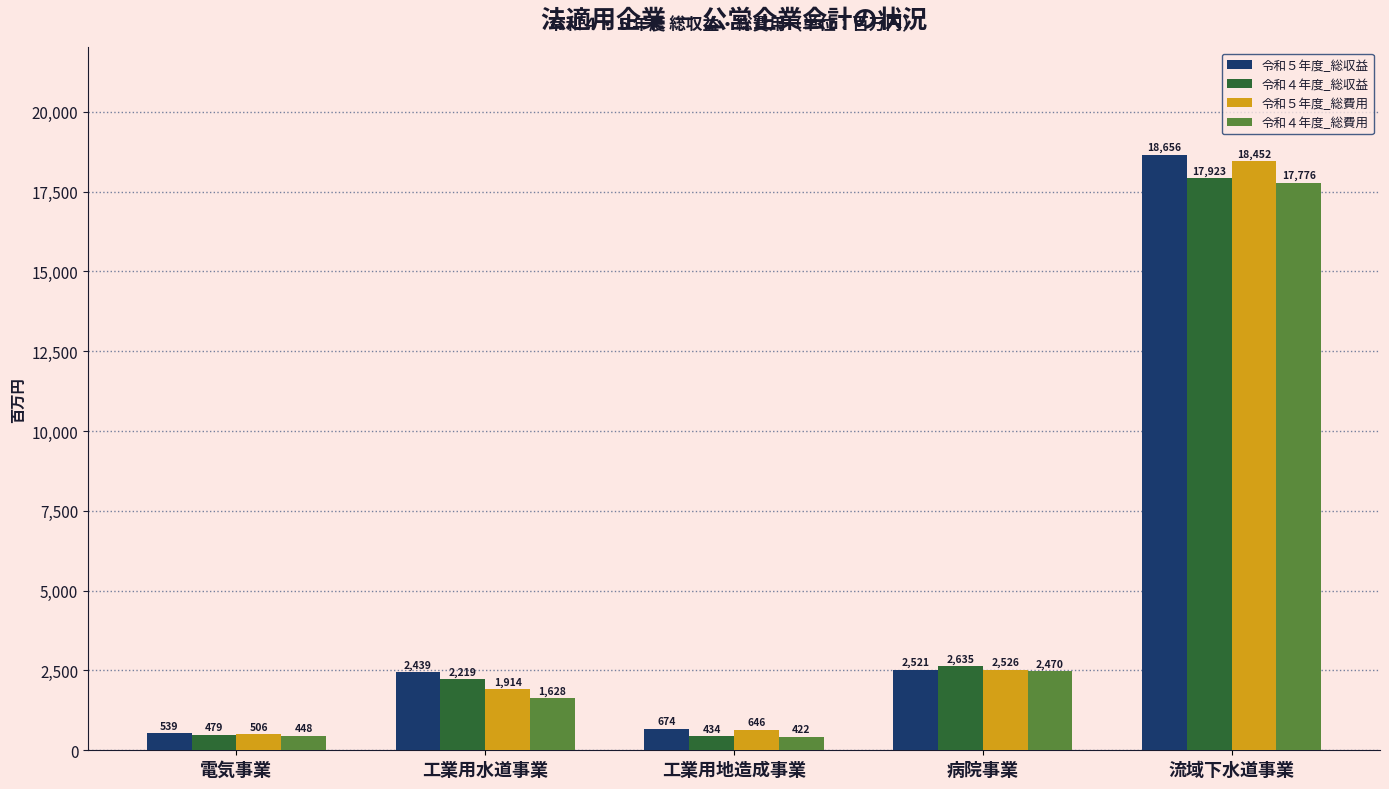

Where is 令和４年度_総収益 nearest to the value 9178?

病院事業